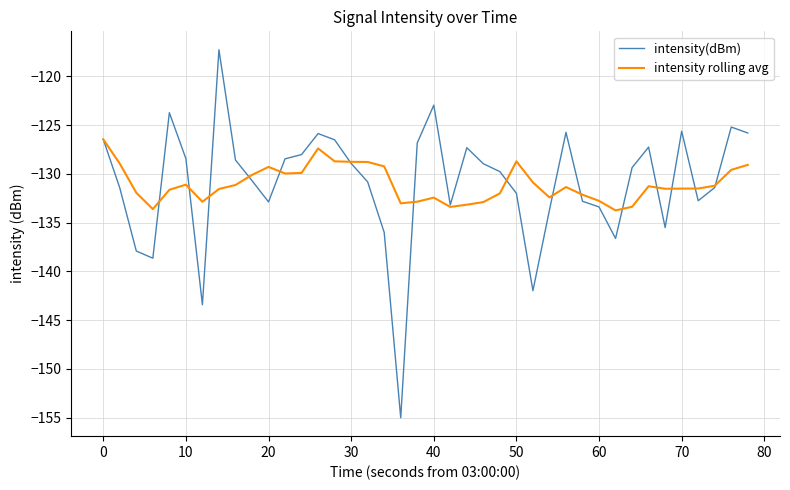

Which series has the largest range (max minus min)?

intensity(dBm)